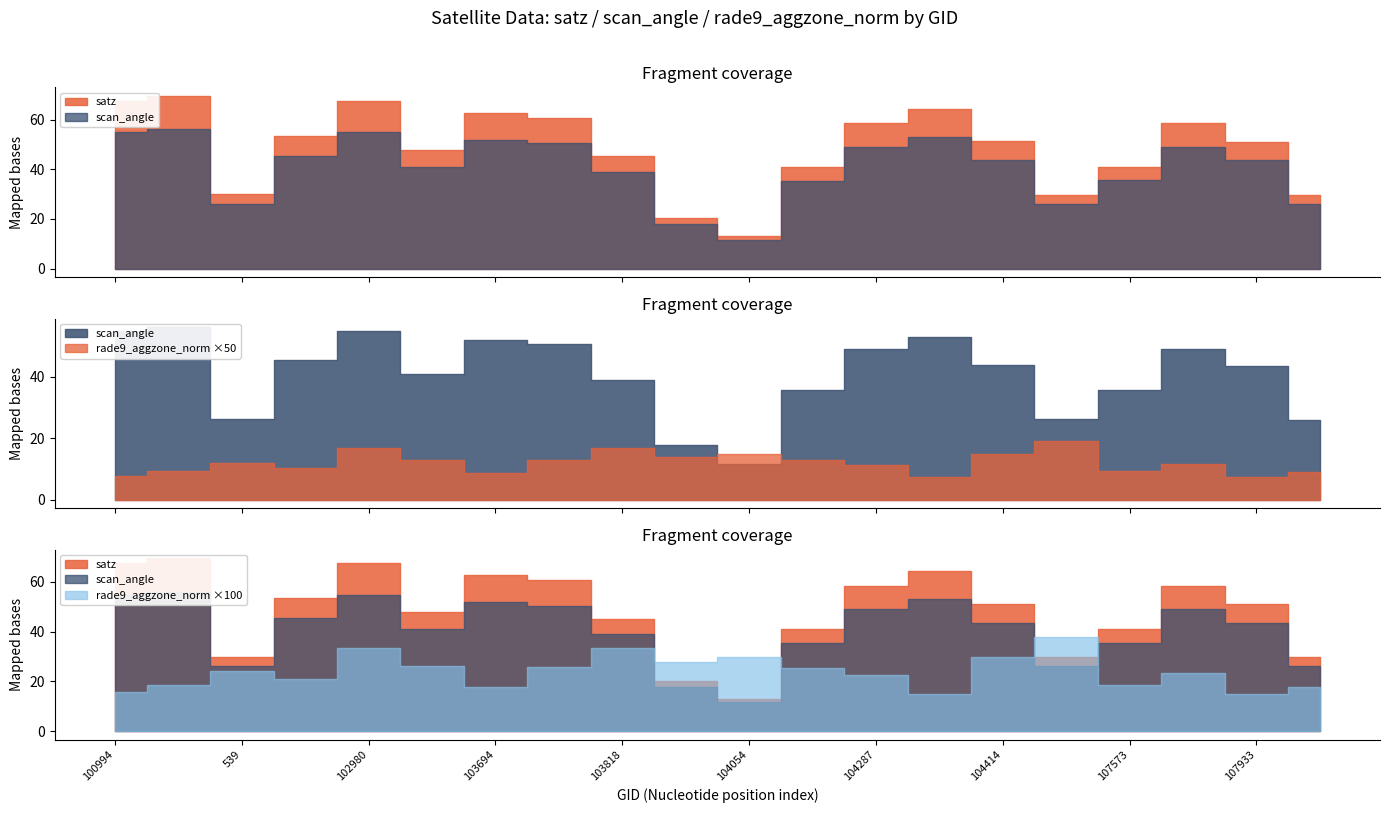

What value does the rade9_aggzone_norm series have at 103694?

0.2